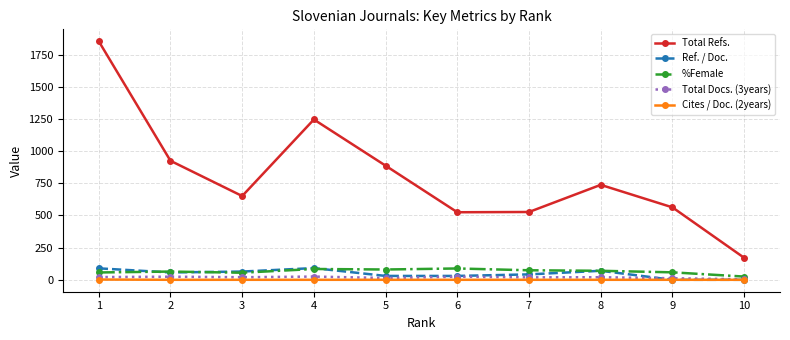

Is it true that Ref. / Doc. equals 154 at 4?

False